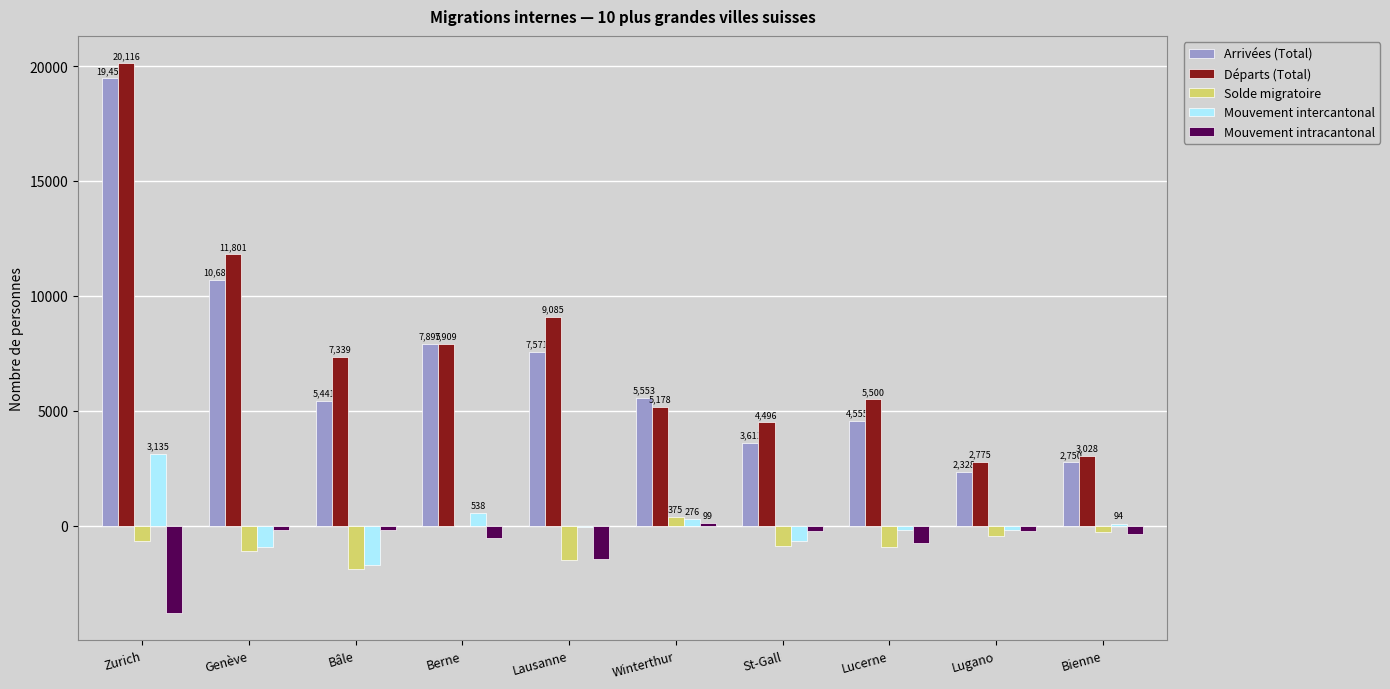

Which series has the largest total across all categories?

Départs (Total)